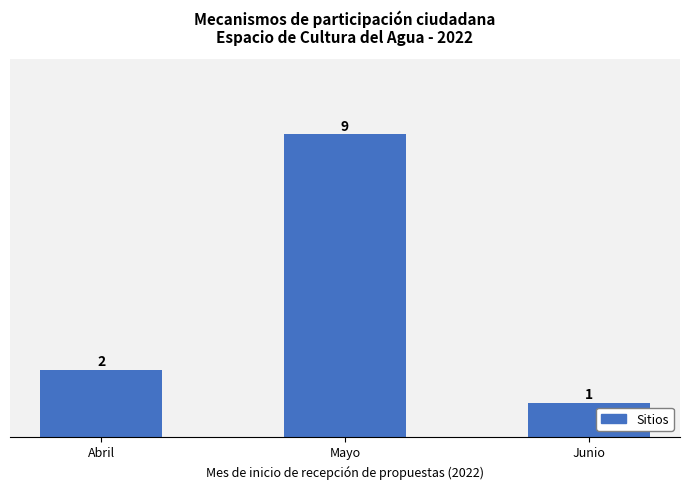

Which has a higher value, Abril or Mayo?

Mayo